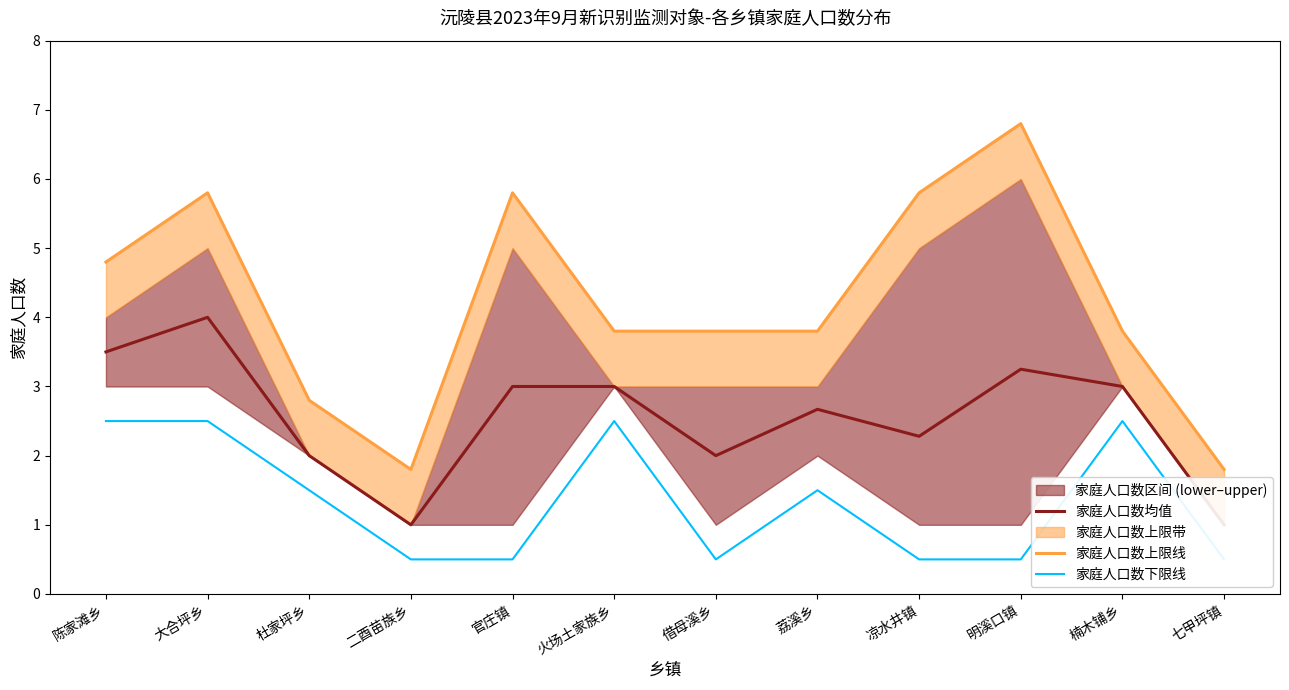

Rank the series at 大合坪乡 from lowest to highest value.

家庭人口数下限线, 家庭人口数均值, 家庭人口数上限线